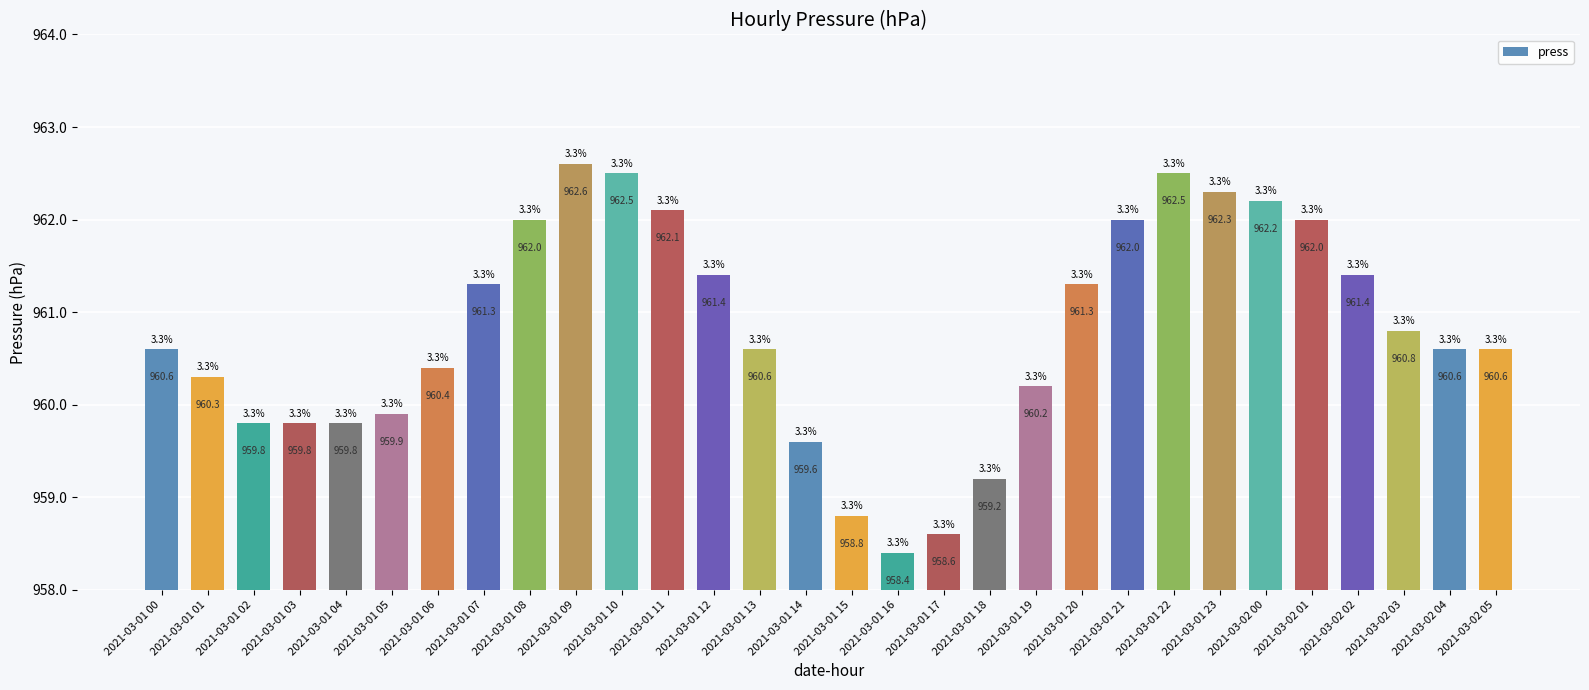

The chart shows a value of 428.4 at 2021-03-01 16. True or false?

False